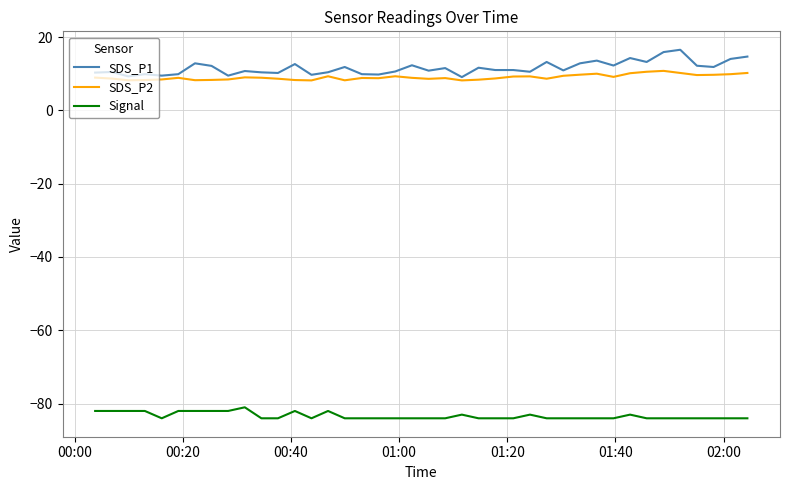

What is the sum of all Signal values?

-3334.0